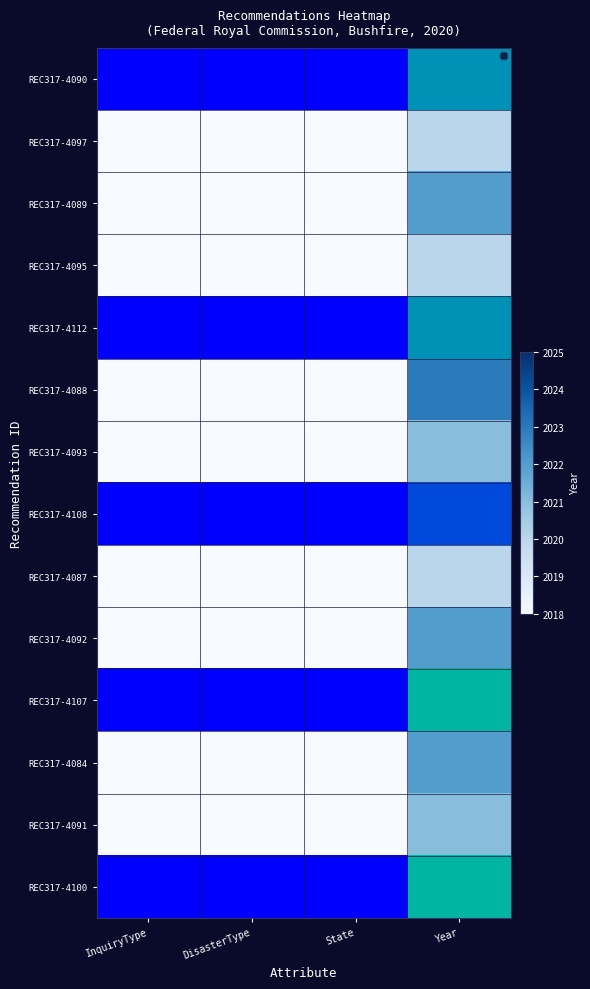

How many categories are shown in the chart?

4